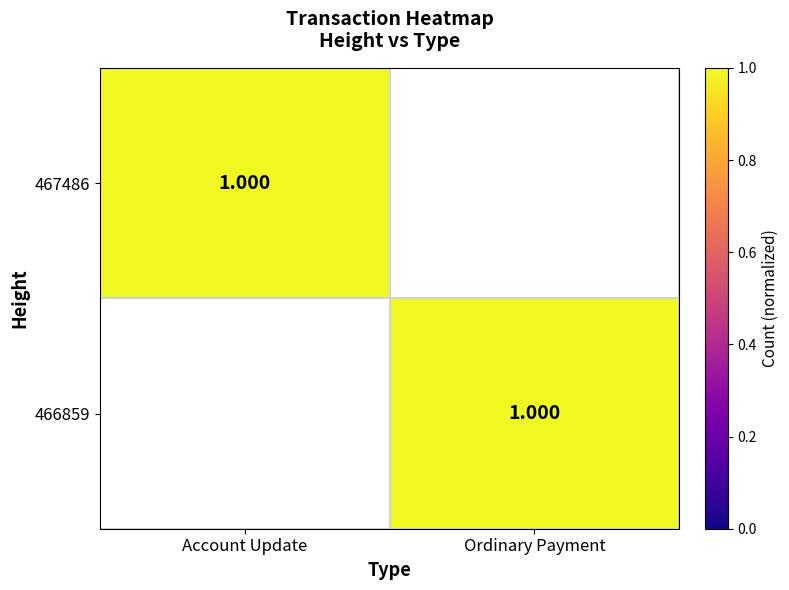

List the series in order of their peak value, lowest first.

467486, 466859